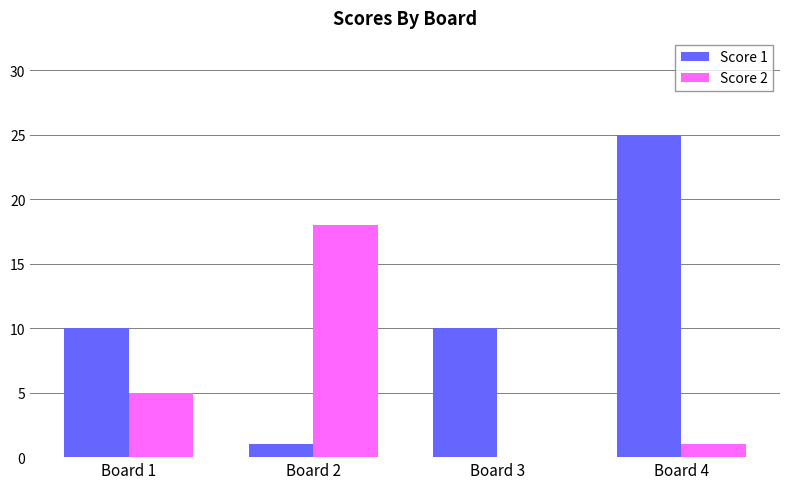

Which series changed the most between Board 1 and Board 3?

Score 2